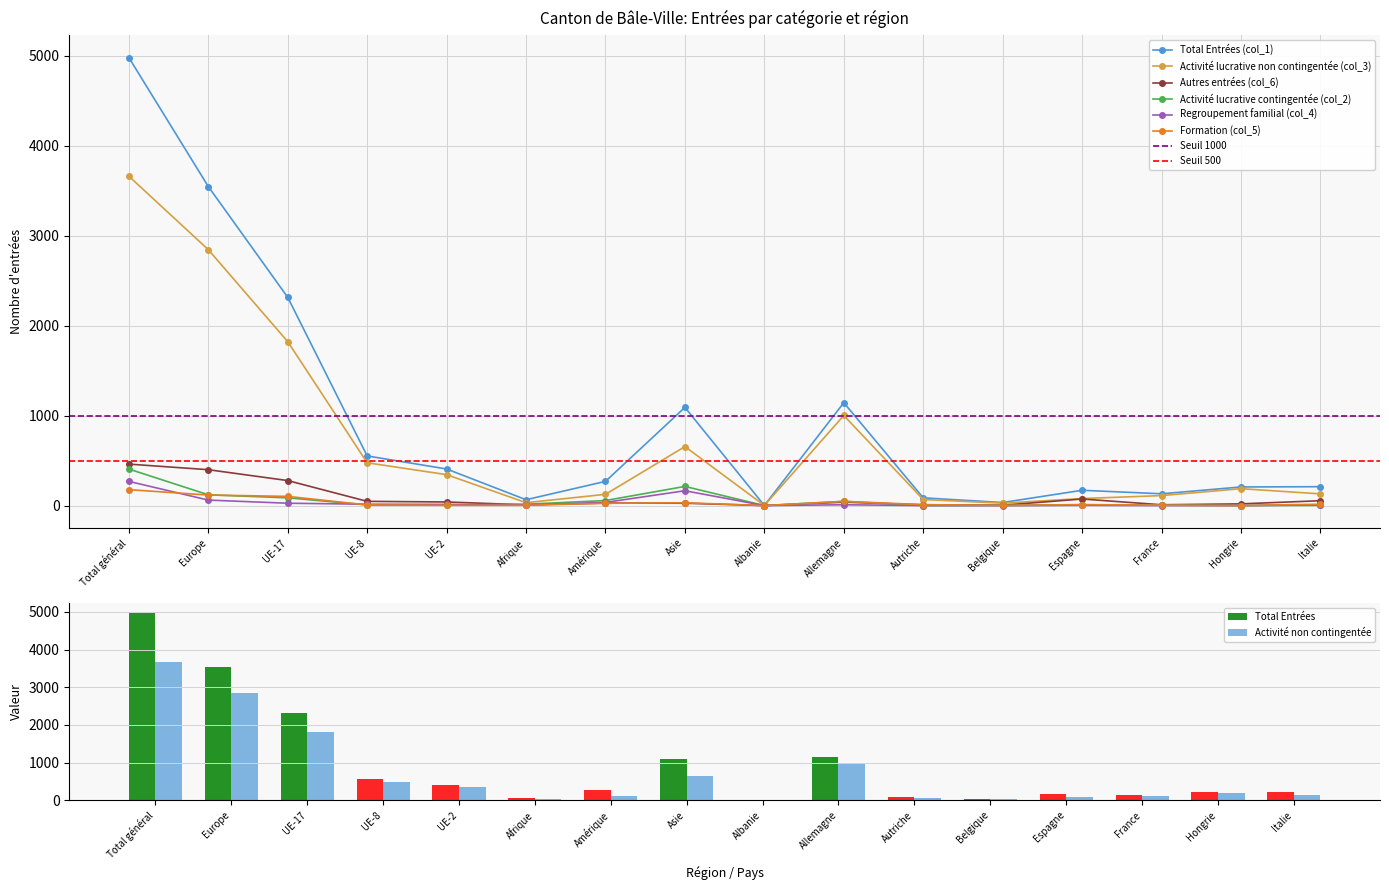

Between Autriche and Italie, which is larger?

Italie